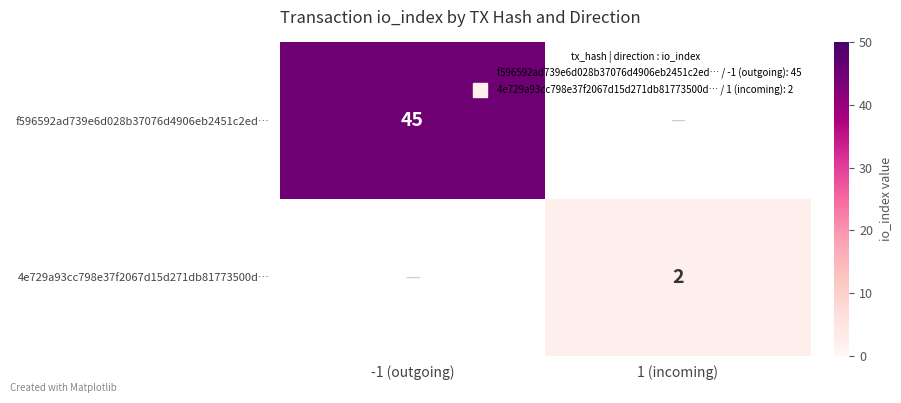

What is the difference between the f596592ad739e6d028b37076d4906eb2451c2ed… values at -1 (outgoing) and 1 (incoming)?

45